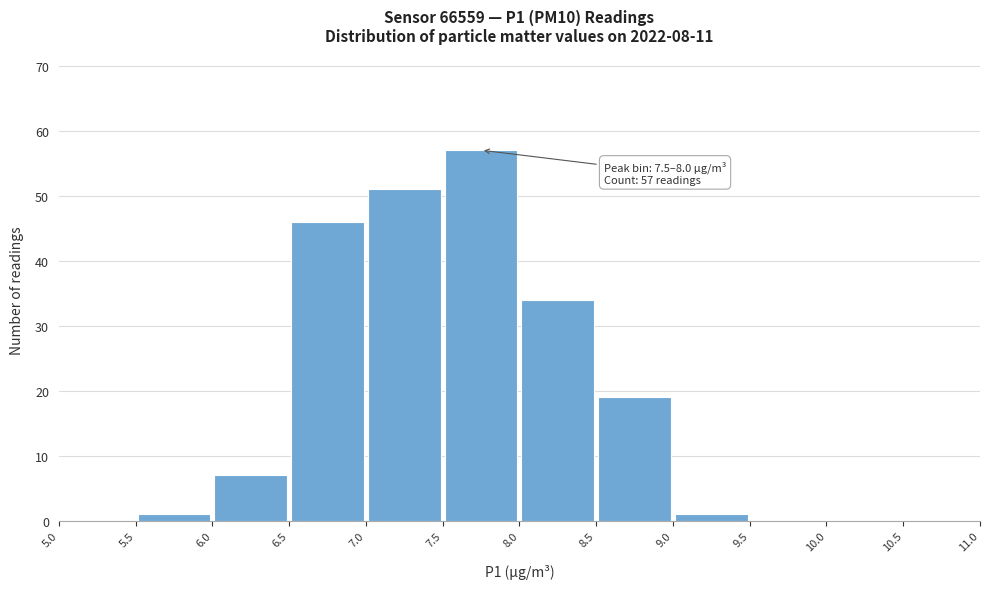

Which range on the x-axis has the tallest bar?

7.5 to 8.0